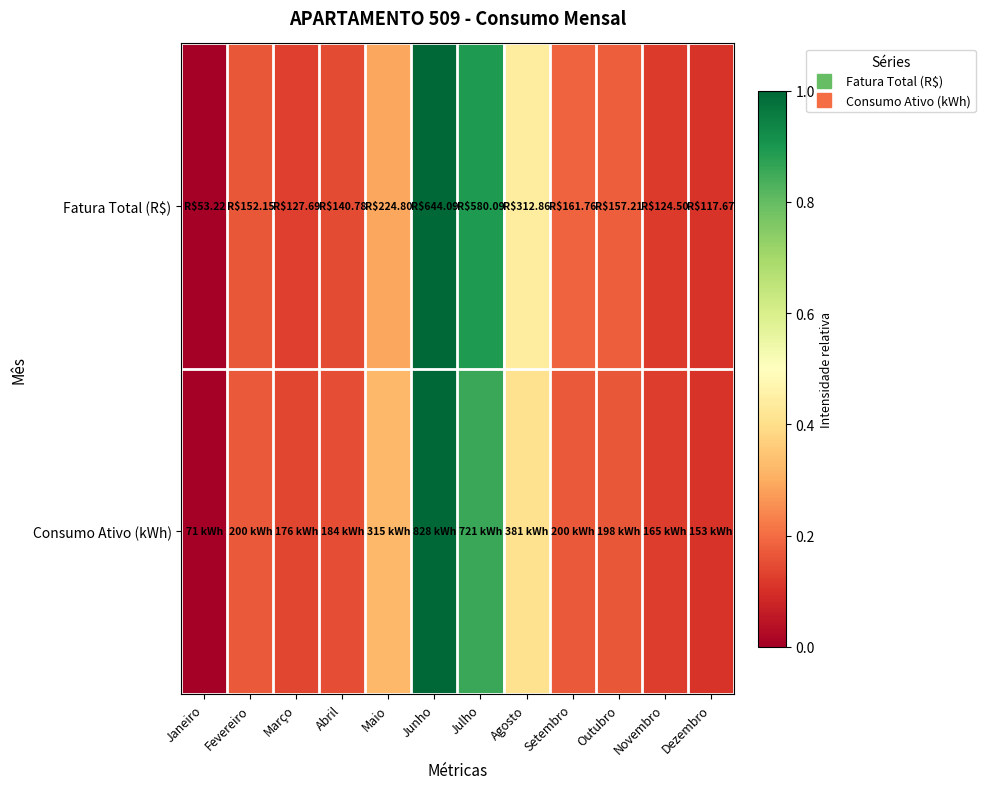

Between Junho and Agosto, which series saw the biggest shift?

Consumo Ativo (kWh)